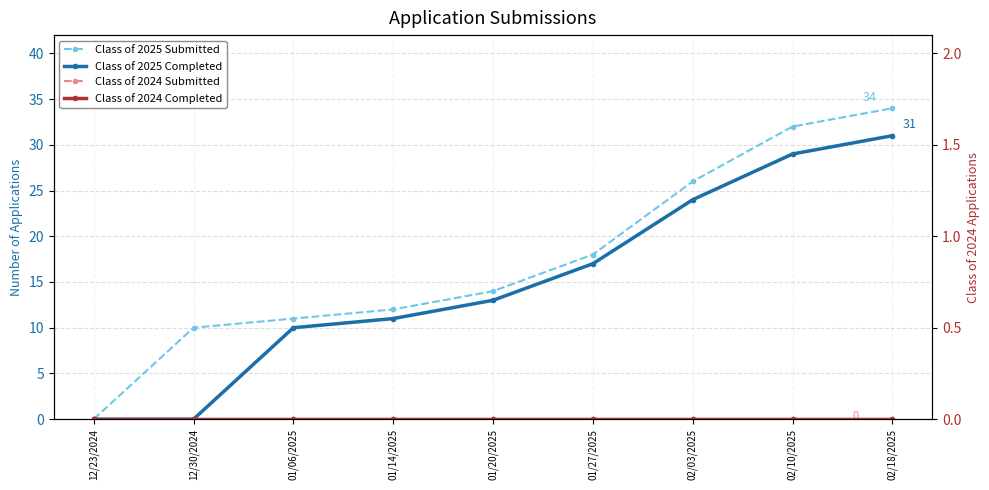

How many data points in Class of 2025 Completed are above 13?

4